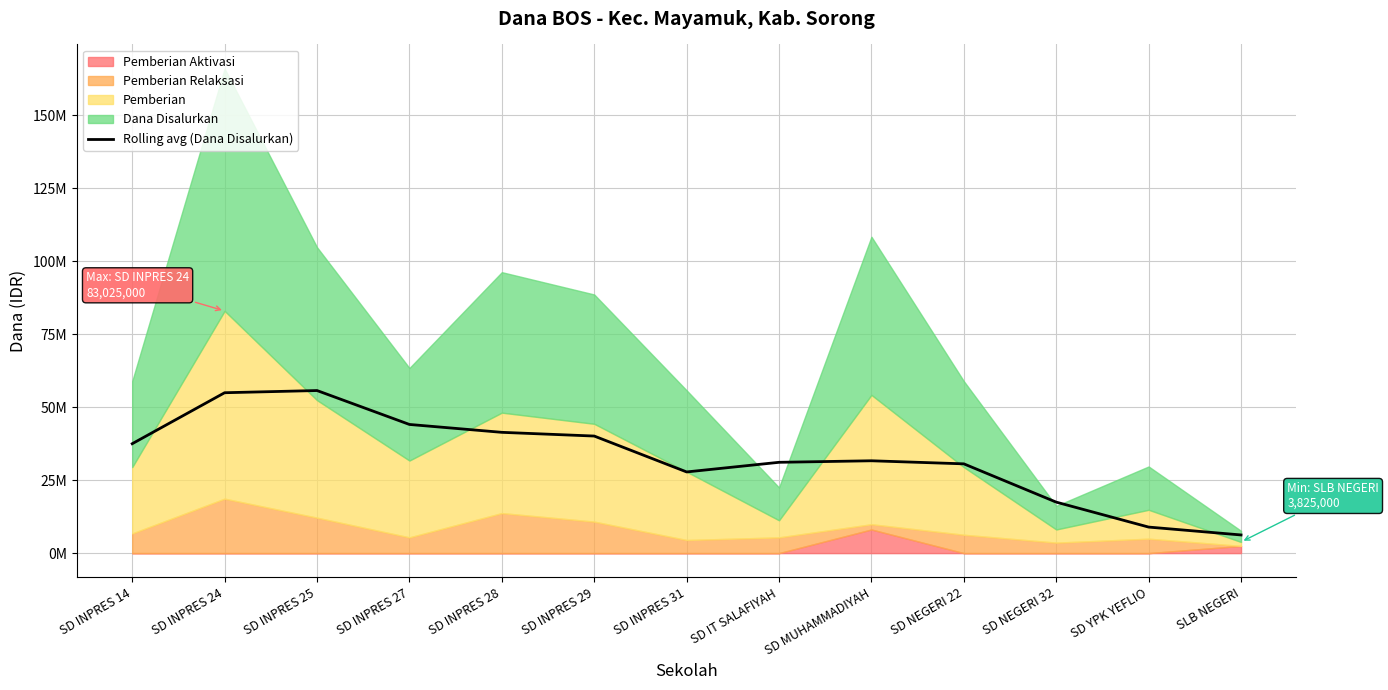

How many values exceed 31650000?

6